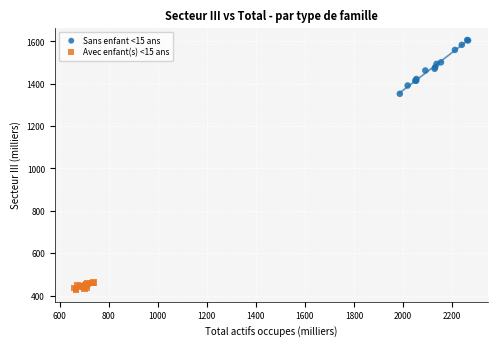

What are all the series names shown in the legend?

Sans enfant <15 ans, Avec enfant(s) <15 ans